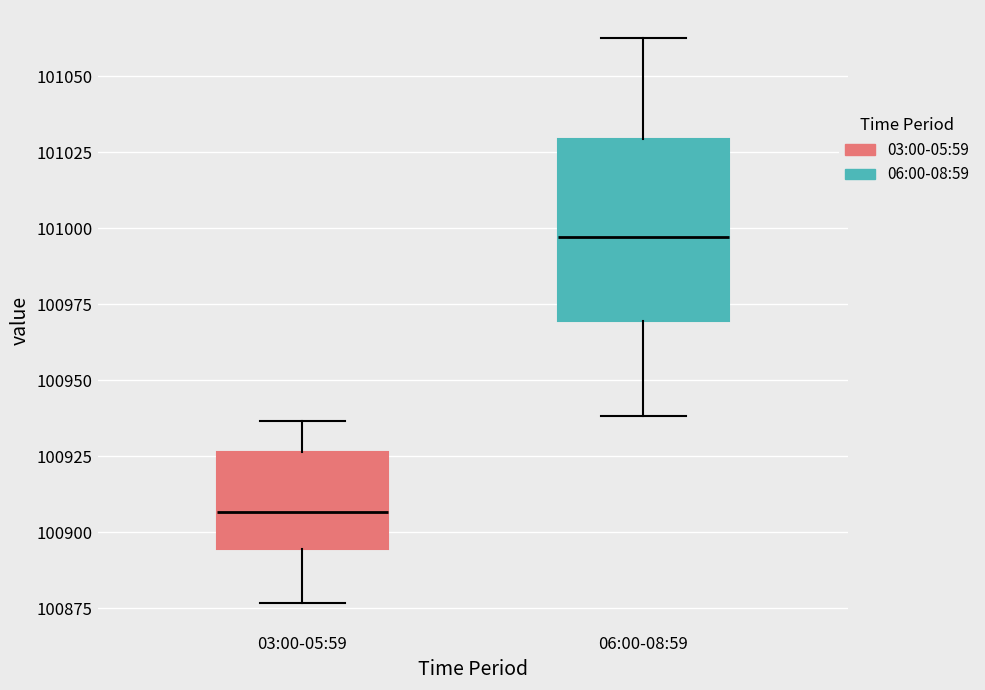

Where is the lower edge of the box for 03:00-05:59 on the y-axis? The values are not printed on the chart, so give them approximately, as read against the axis.

100895